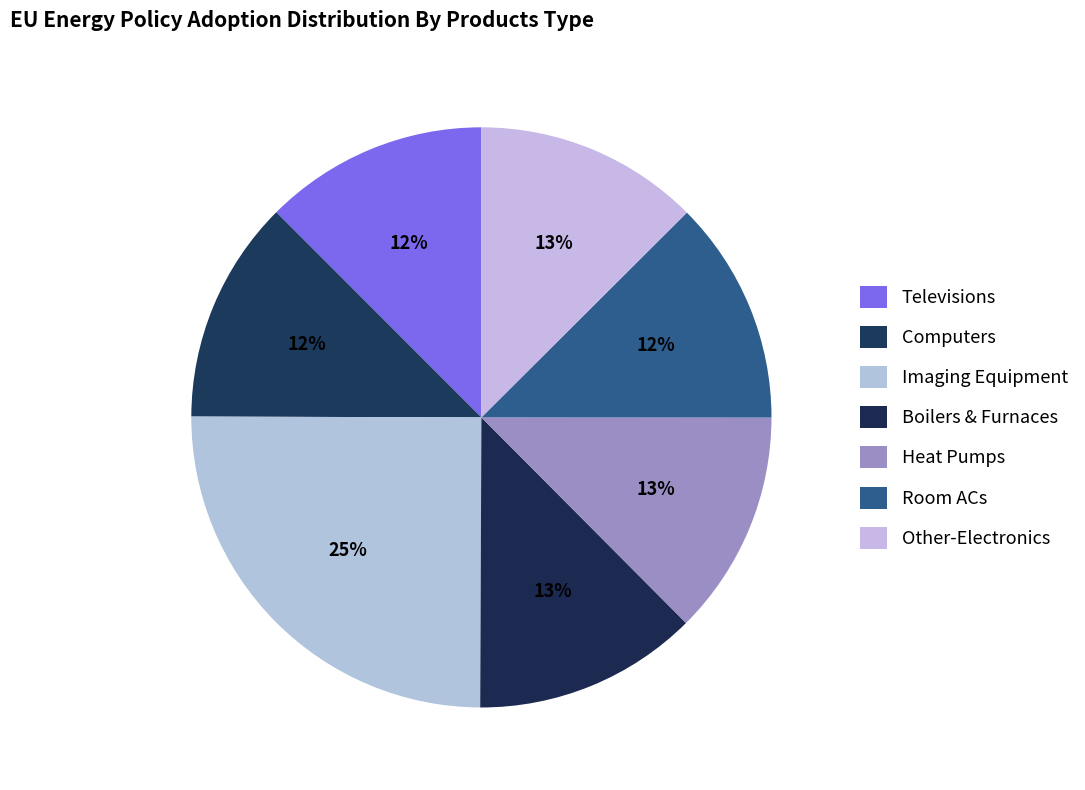

What percentage is NOT represented by Computers?

87.5%